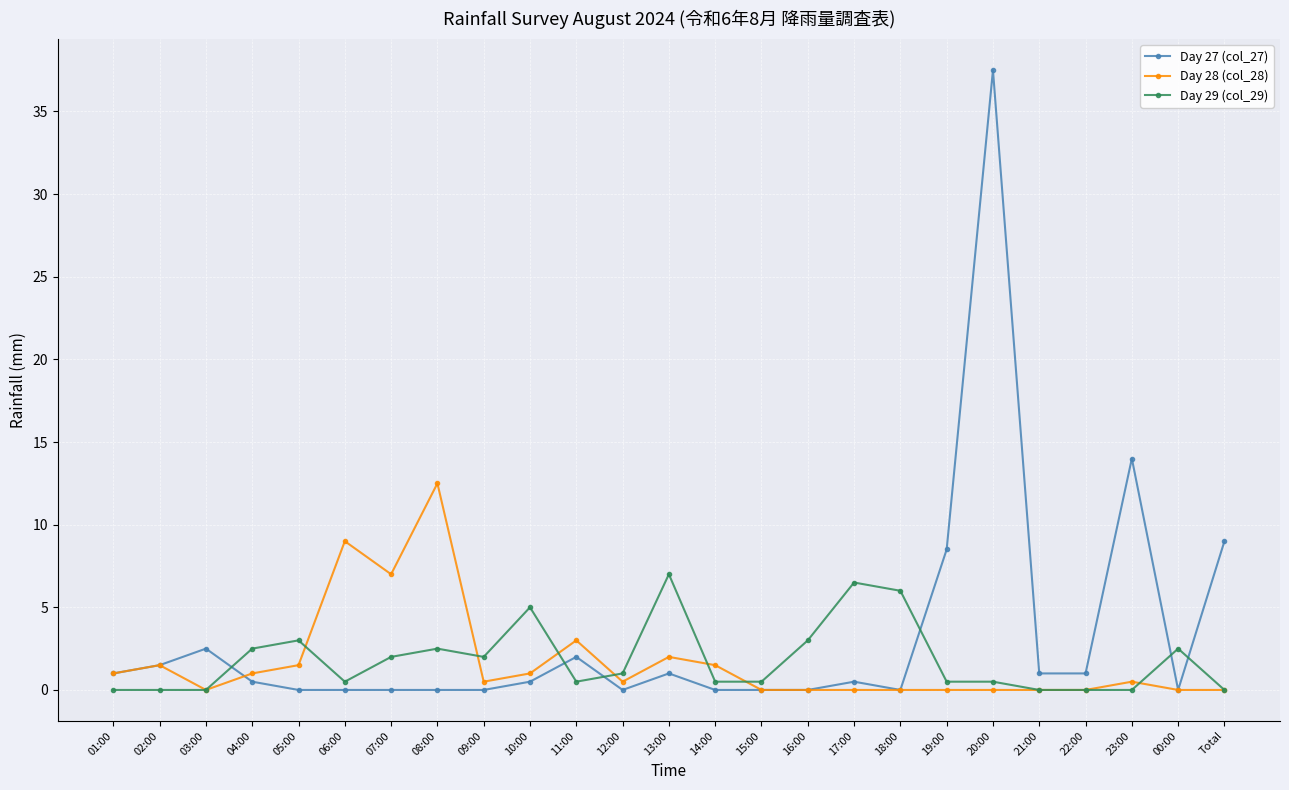

What is the greatest value displayed?

37.5